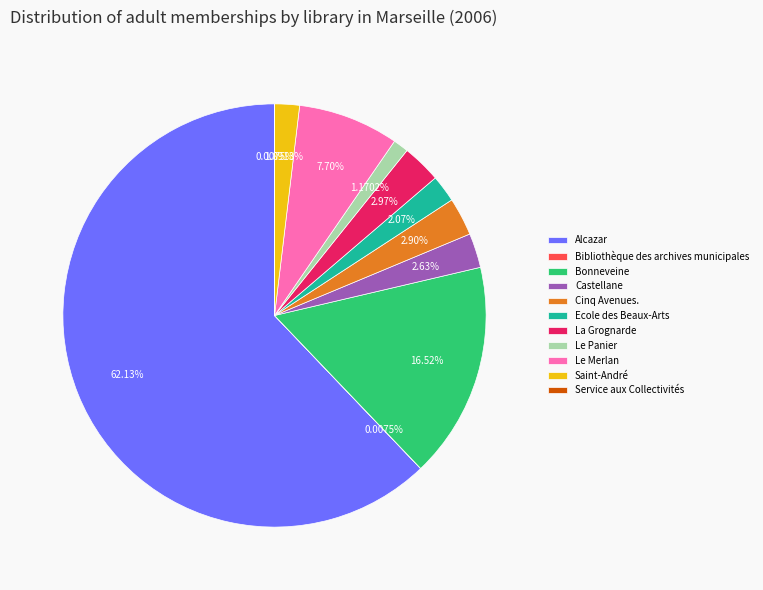

Is the sum of Le Panier and Bonneveine greater than half?

No